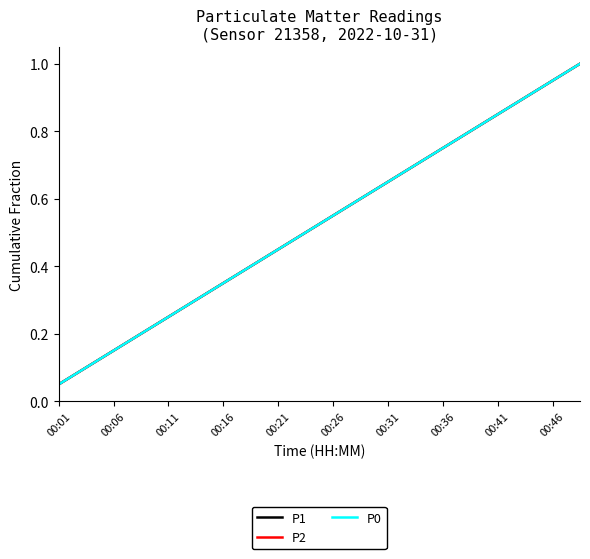

At which label is P2 closest to 0?

00:01